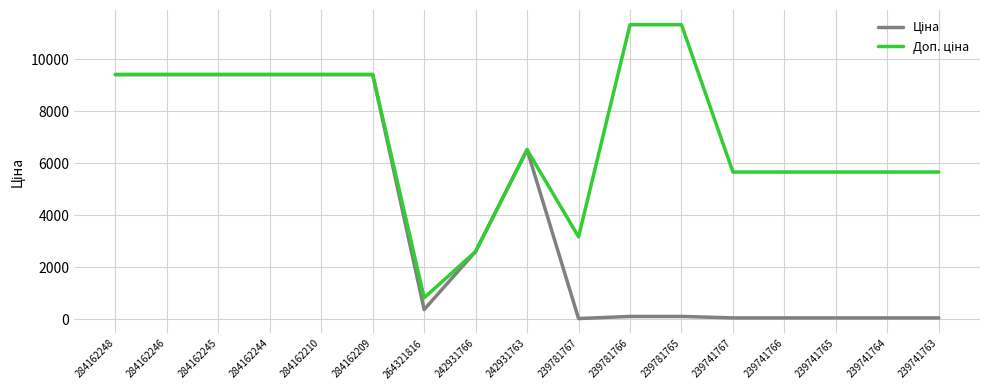

Where is the first local maximum for Доп. ціна?

242931763